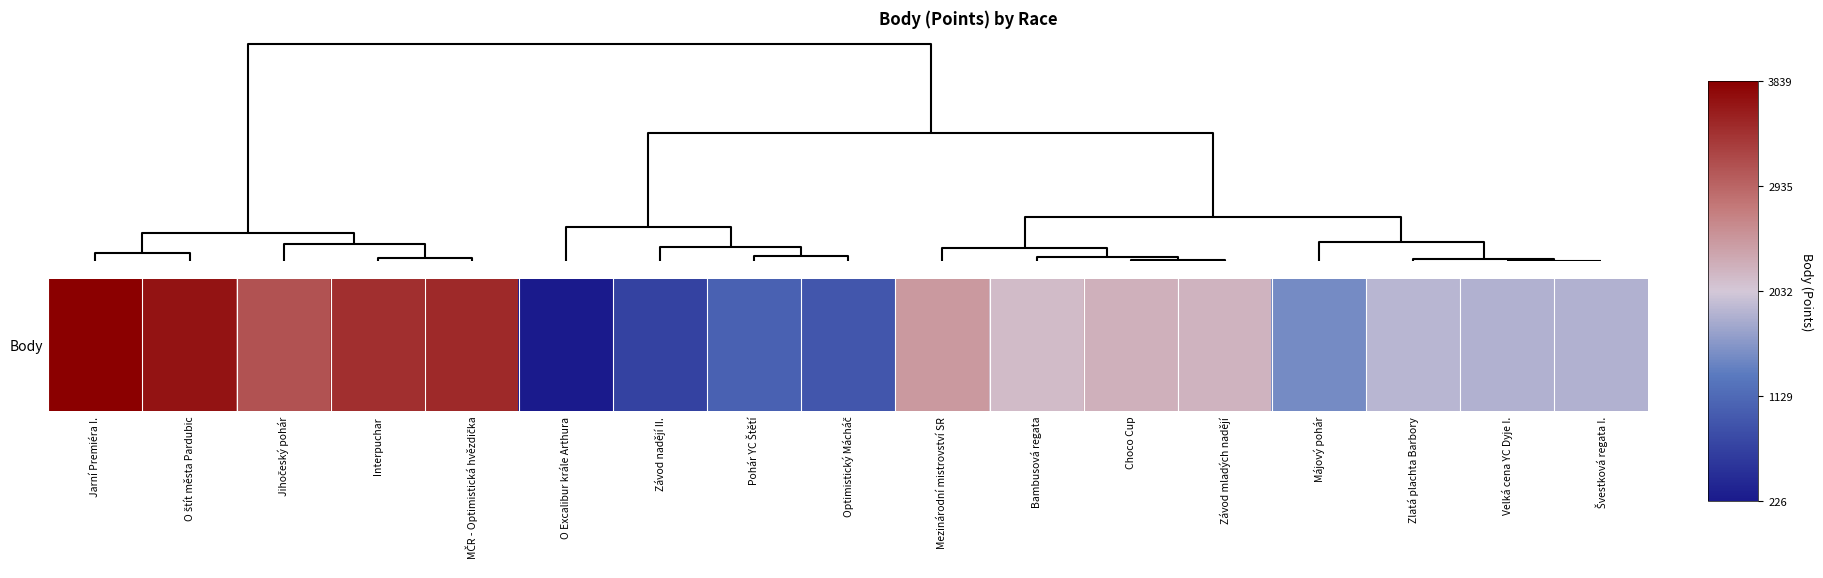

Is it true that the value at Švestková regata I. is 1830?

True